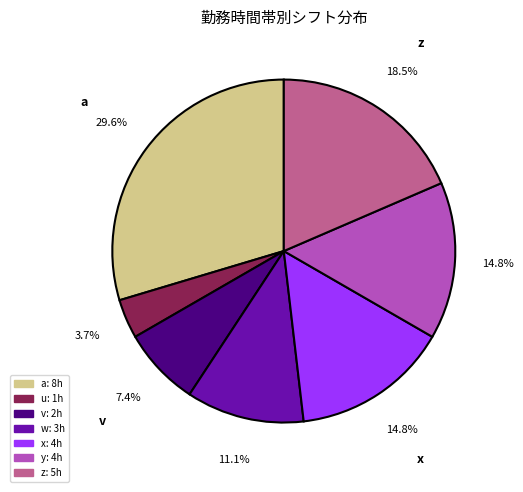

How many segments does this pie chart have?

7